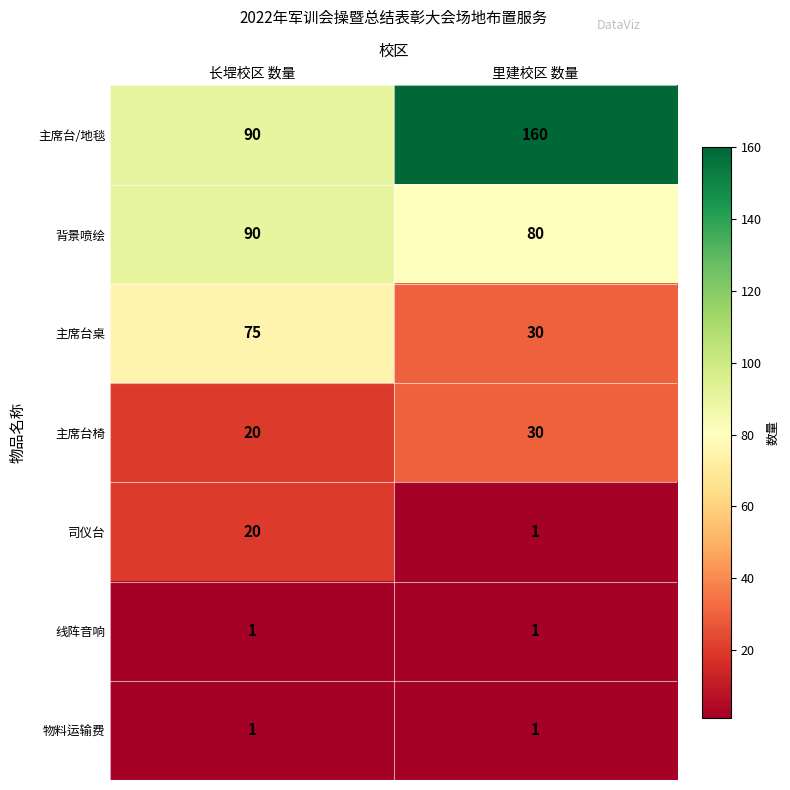

Rank the categories by 背景喷绘 value from highest to lowest.

长堽校区 数量, 里建校区 数量